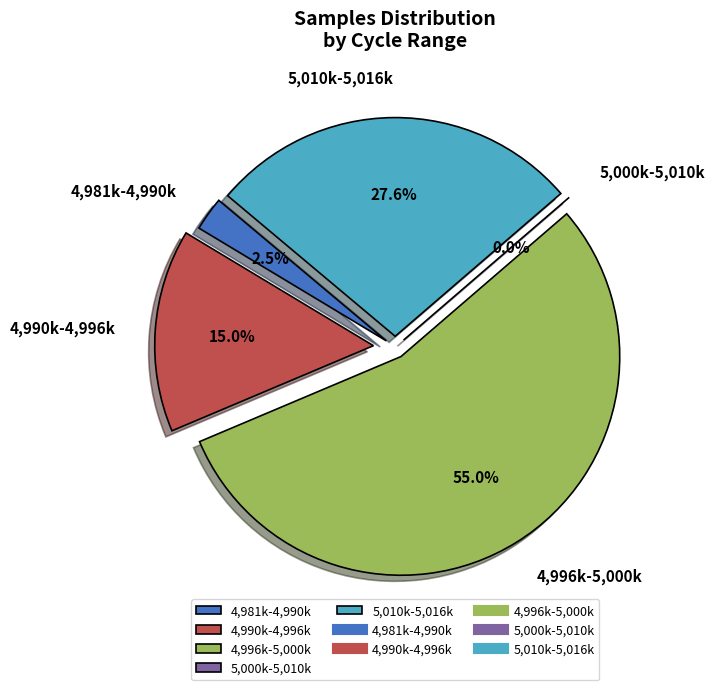

Combined, do 28 and 28 account for over 50%?

No